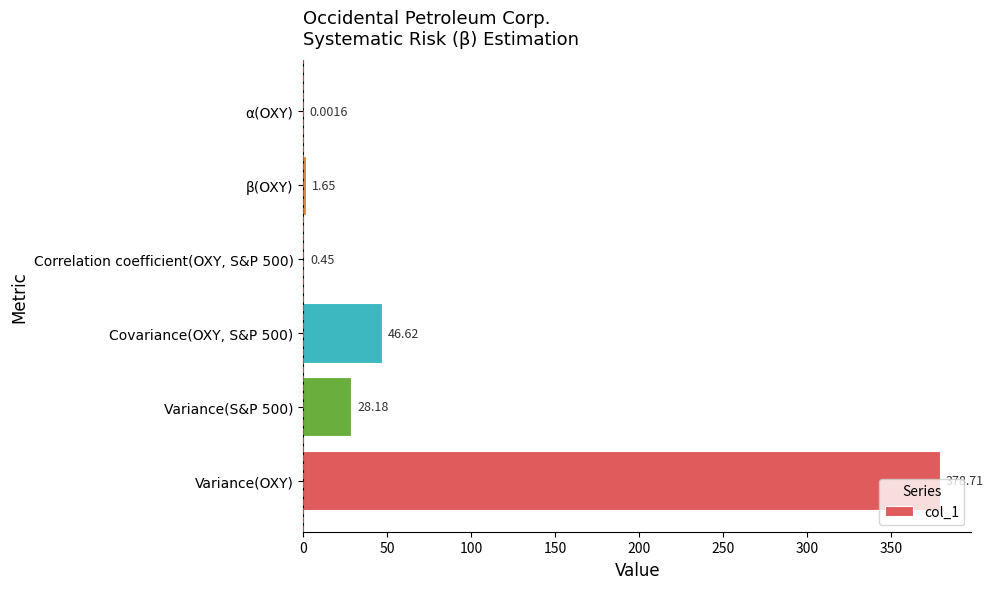

At which label is the value closest to 189?

Covariance(OXY, S&P 500)